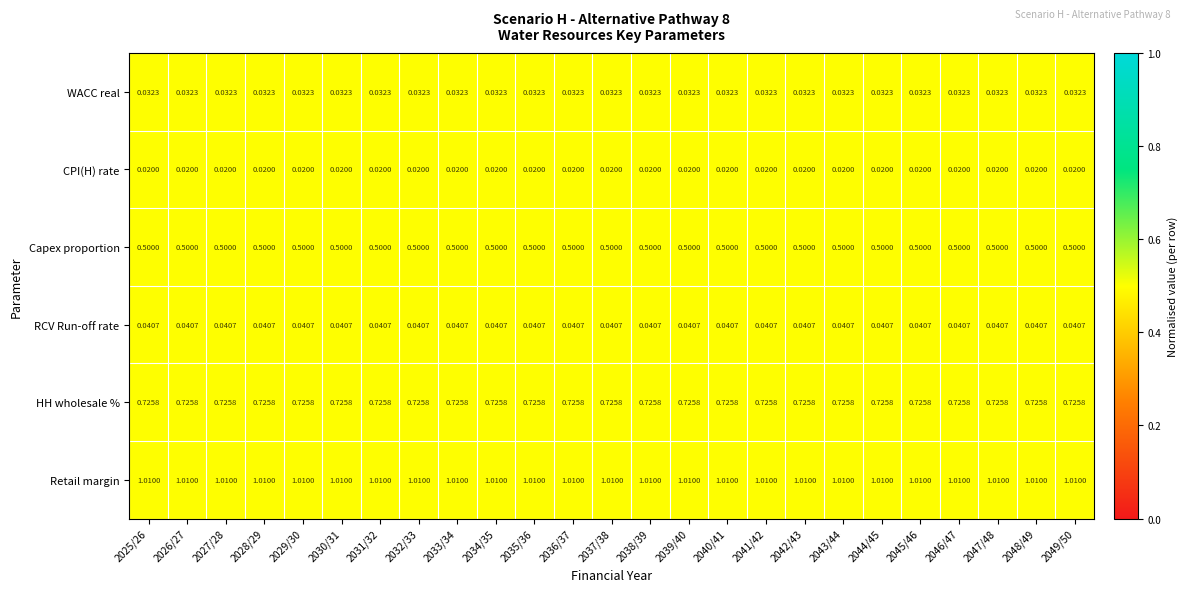

Which series has the largest total across all categories?

Retail margin